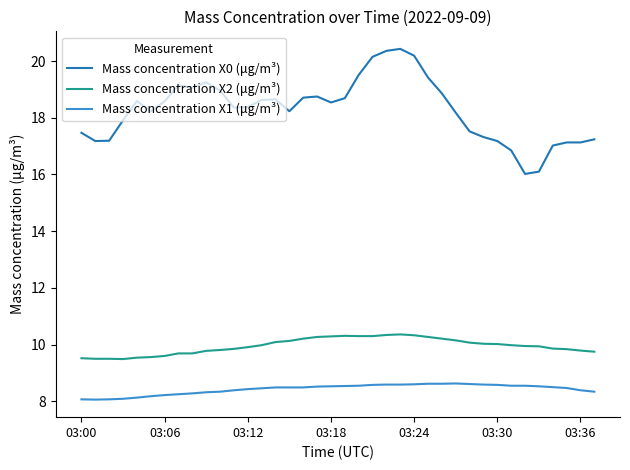

Rank the series by their maximum value, from highest to lowest.

Mass concentration X0 (μg/m³), Mass concentration X2 (μg/m³), Mass concentration X1 (μg/m³)